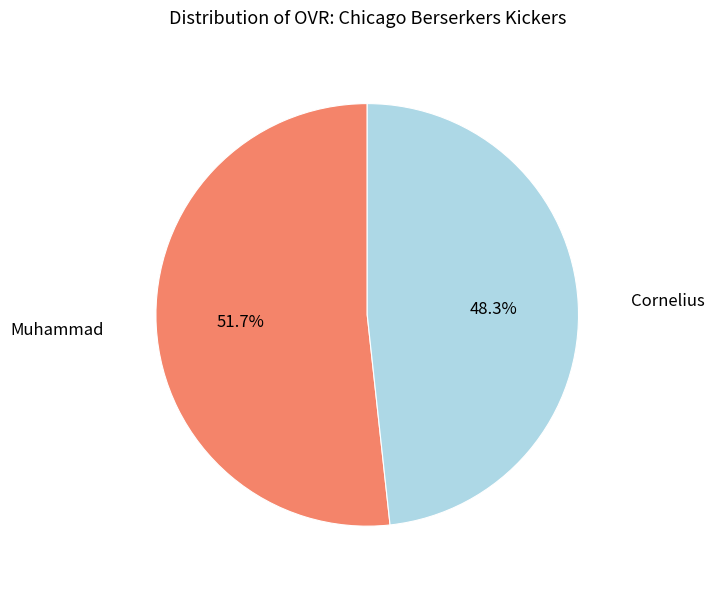

Is there a majority slice in this chart?

Yes